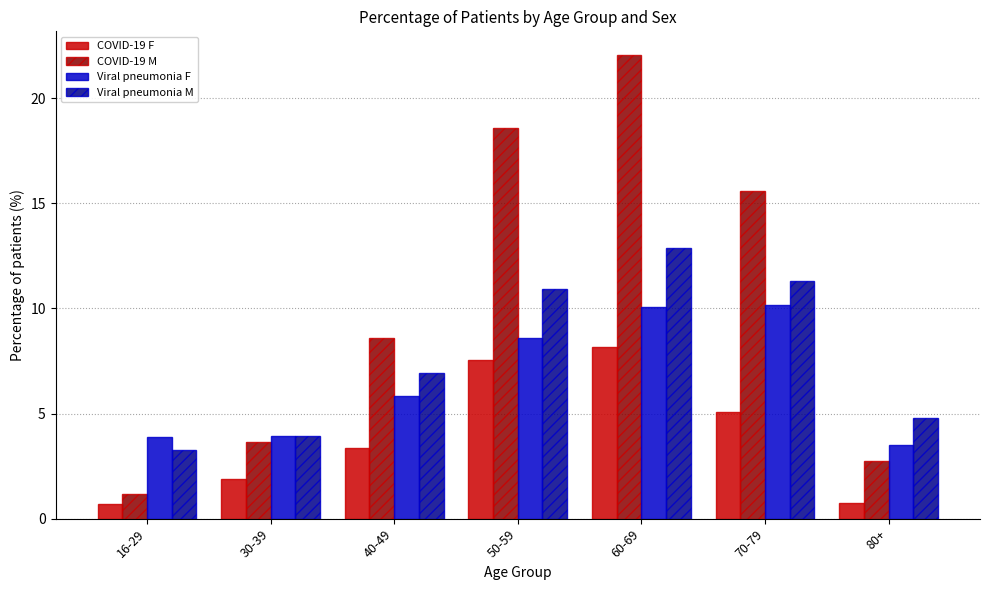

What is the difference between the highest and lowest values at 40-49?

5.2